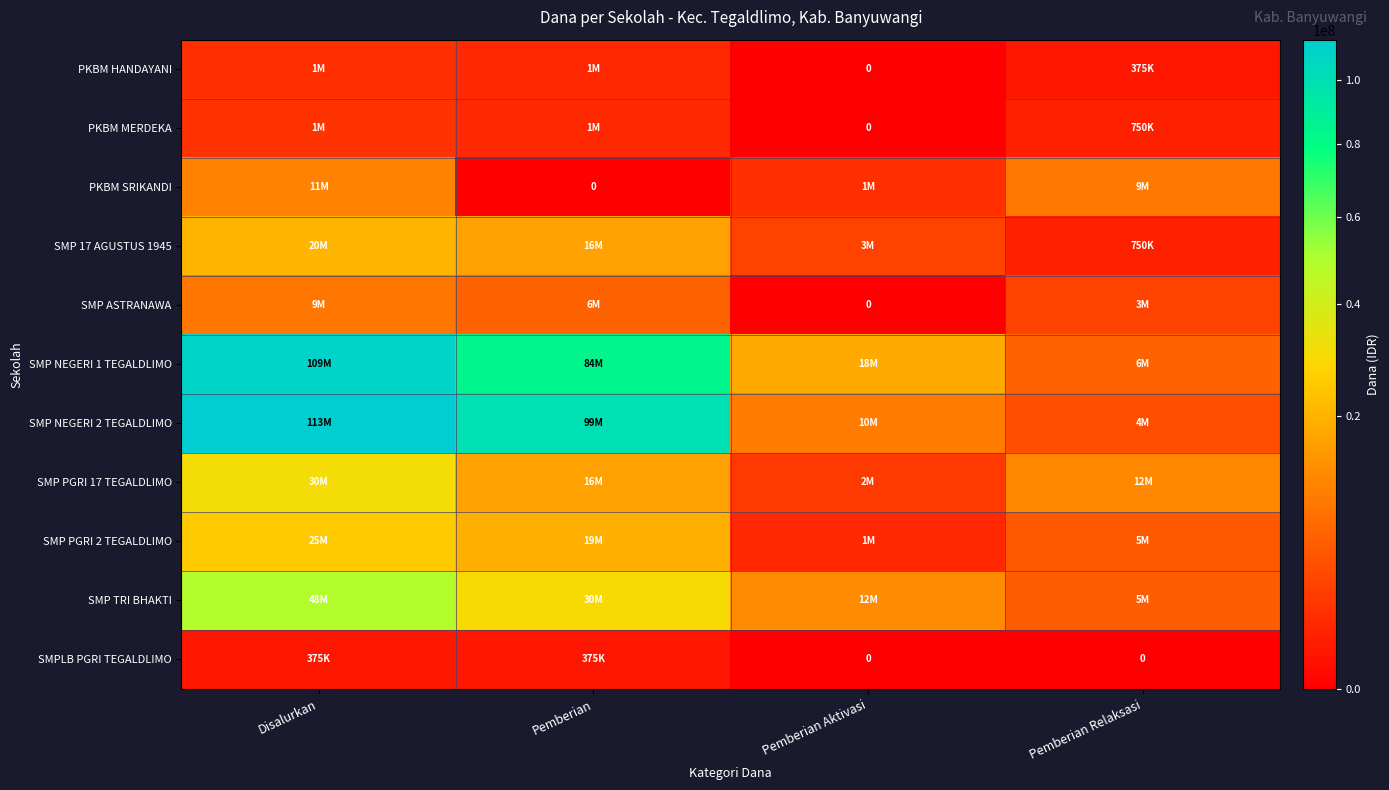

Where does the SMP ASTRANAWA series first go above 6375000?

Disalurkan